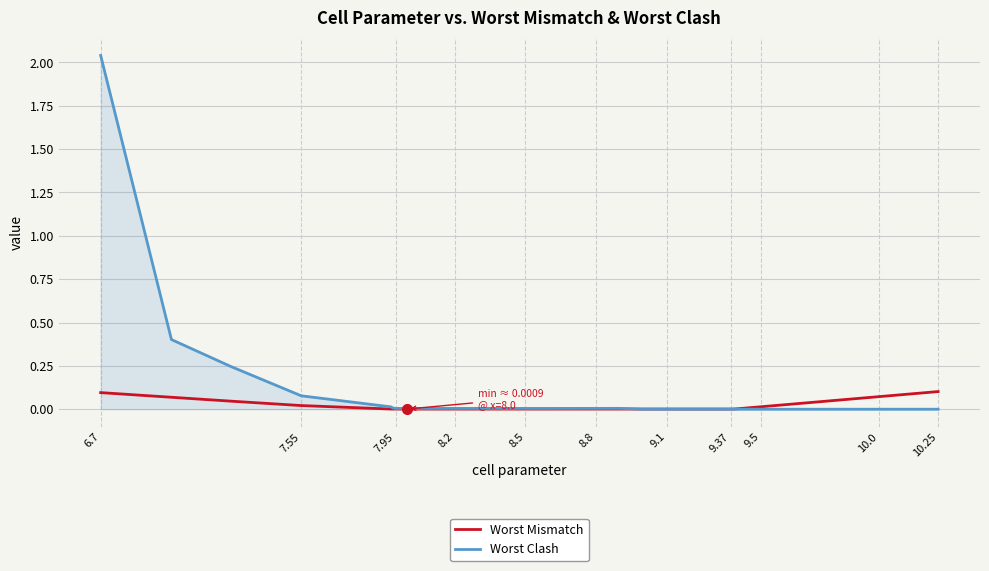

List the series in order of their peak value, highest first.

Worst Clash, Worst Mismatch